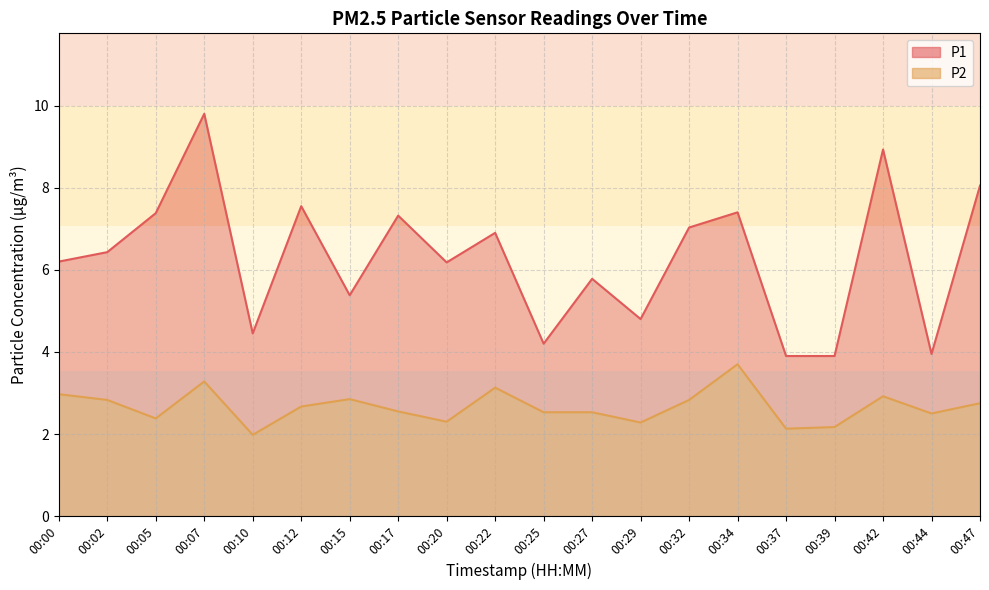

Which series changed the most between 00:34 and 00:44?

P1